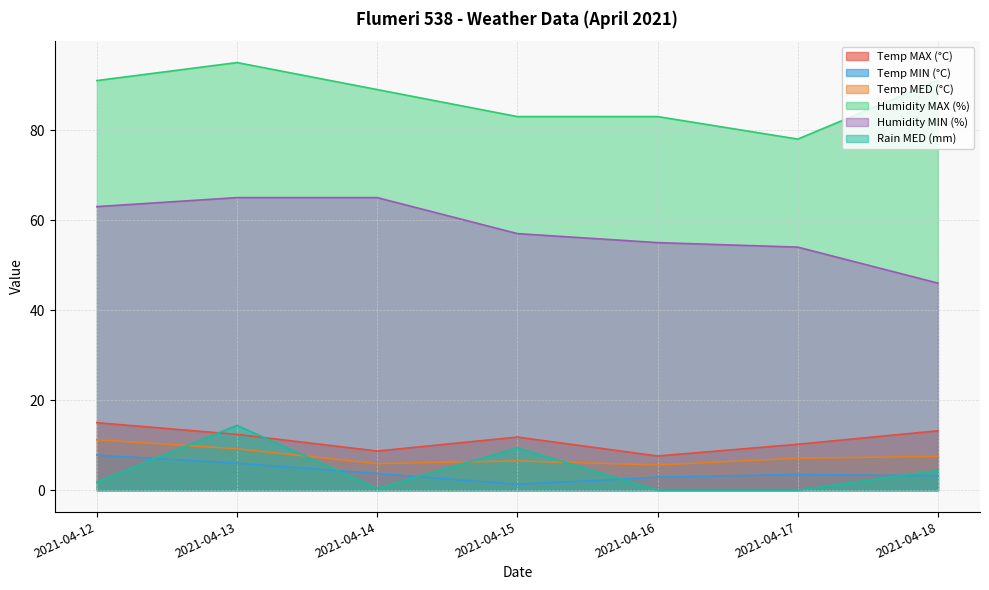

Which series has the largest range (max minus min)?

Humidity MIN (%)